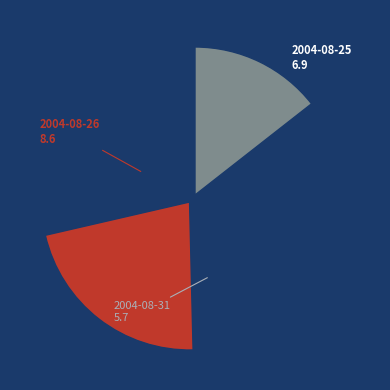

Count the number of slices in the pie.

8